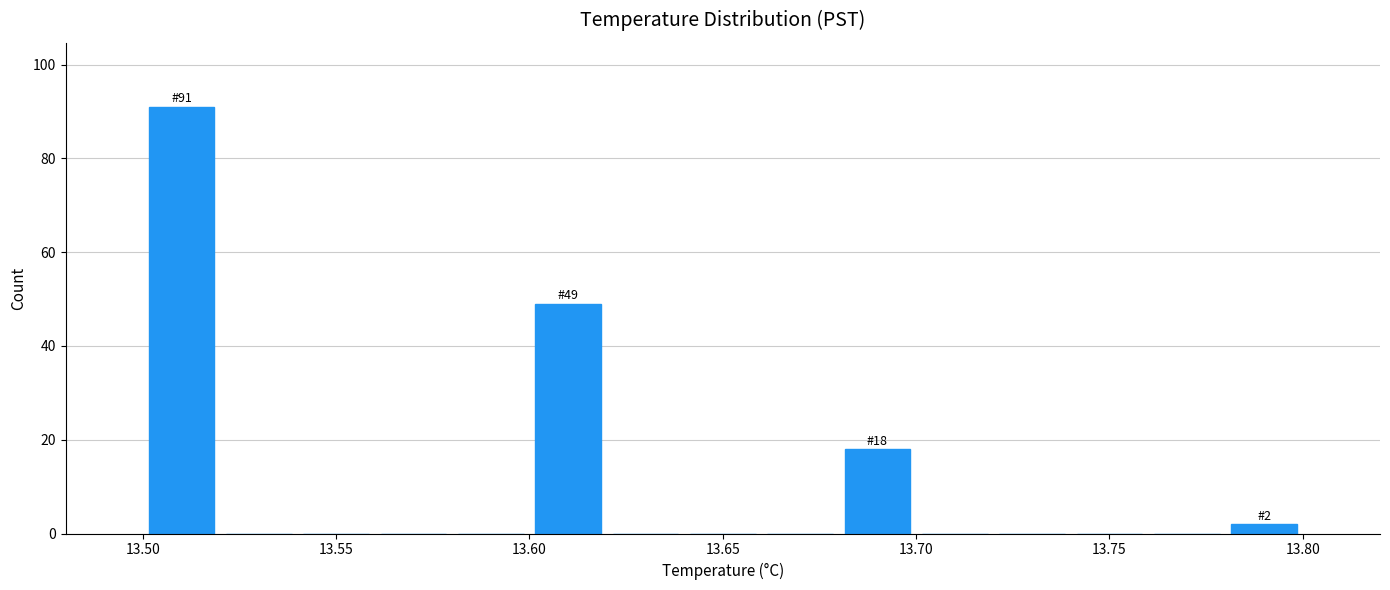

Over which range of the x-axis is the bar tallest?

13.50 to 13.52